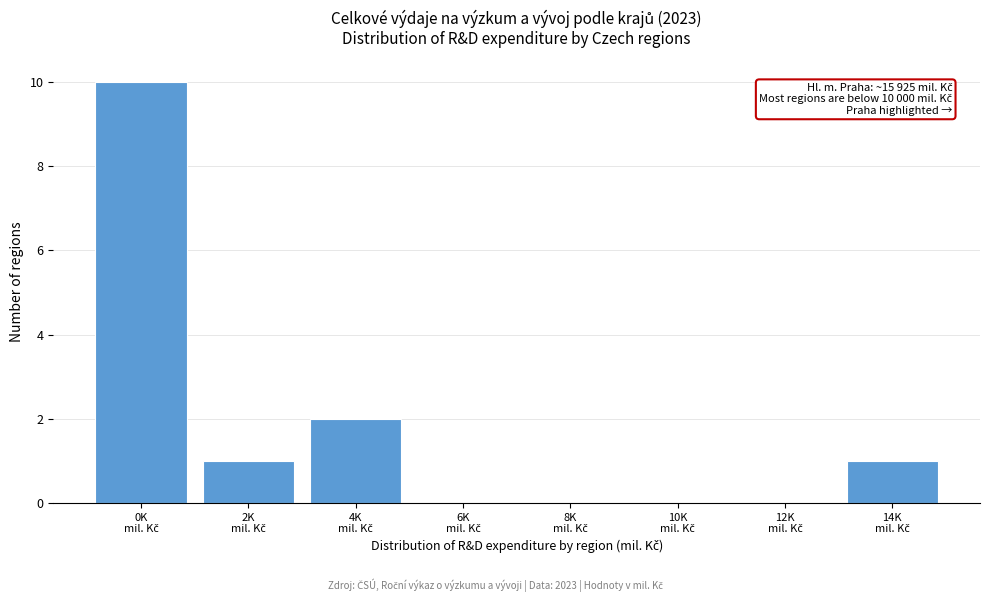

What is the greatest value displayed?

10